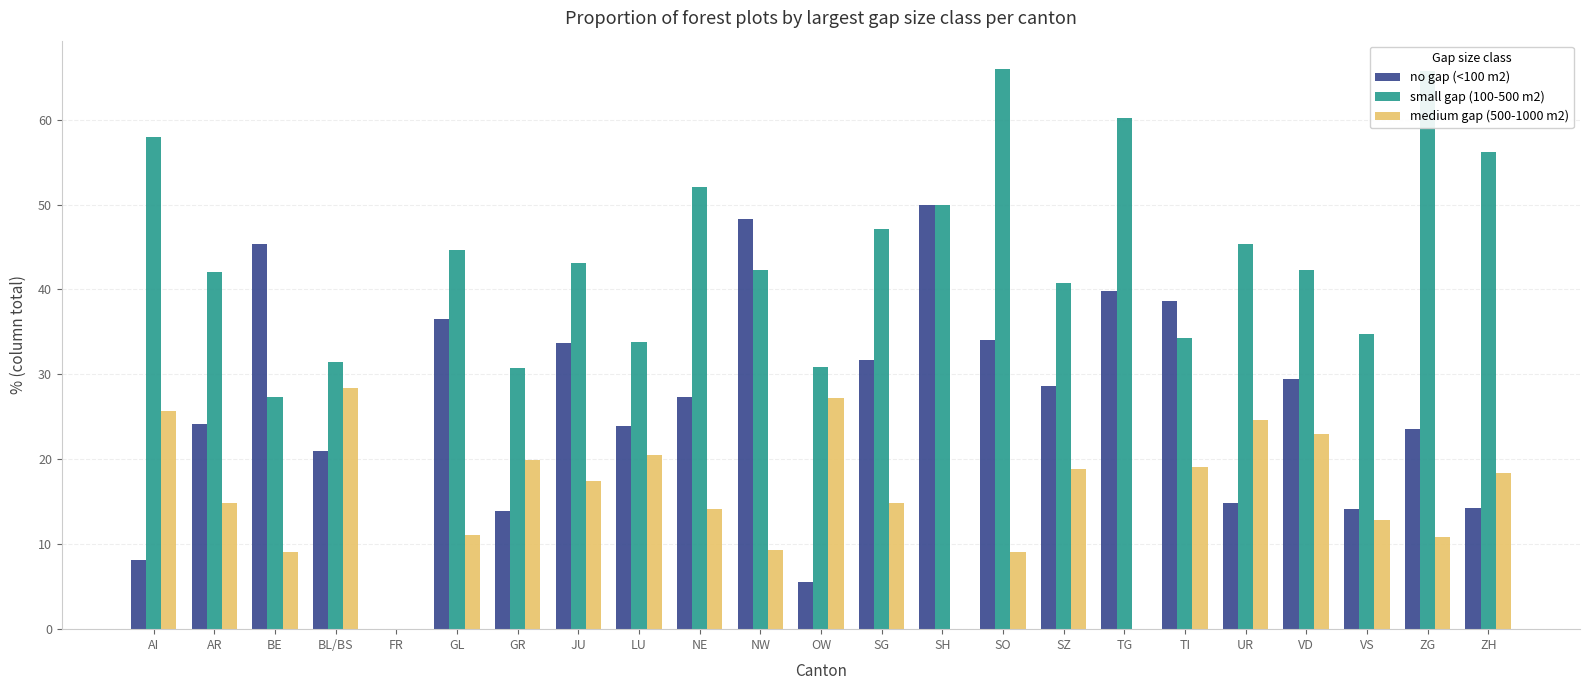

Does the chart contain stacked bars?

No